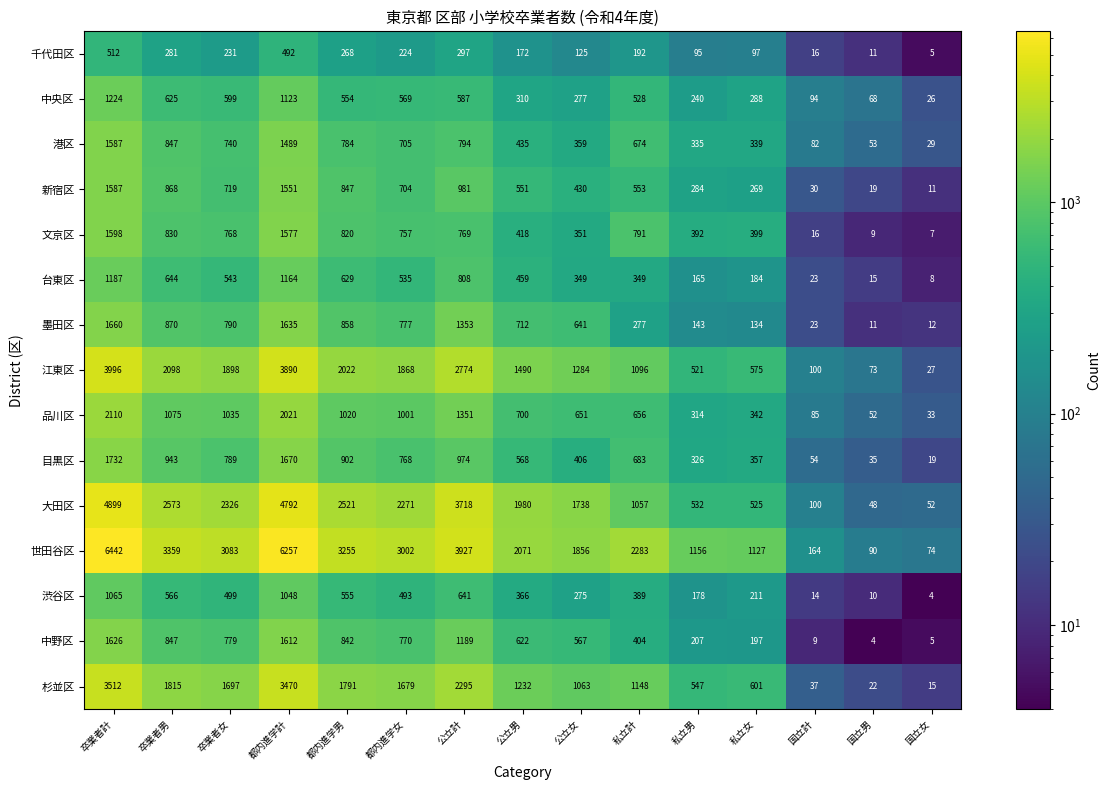

Is it true that 新宿区 equals 19 at 国立男?

True